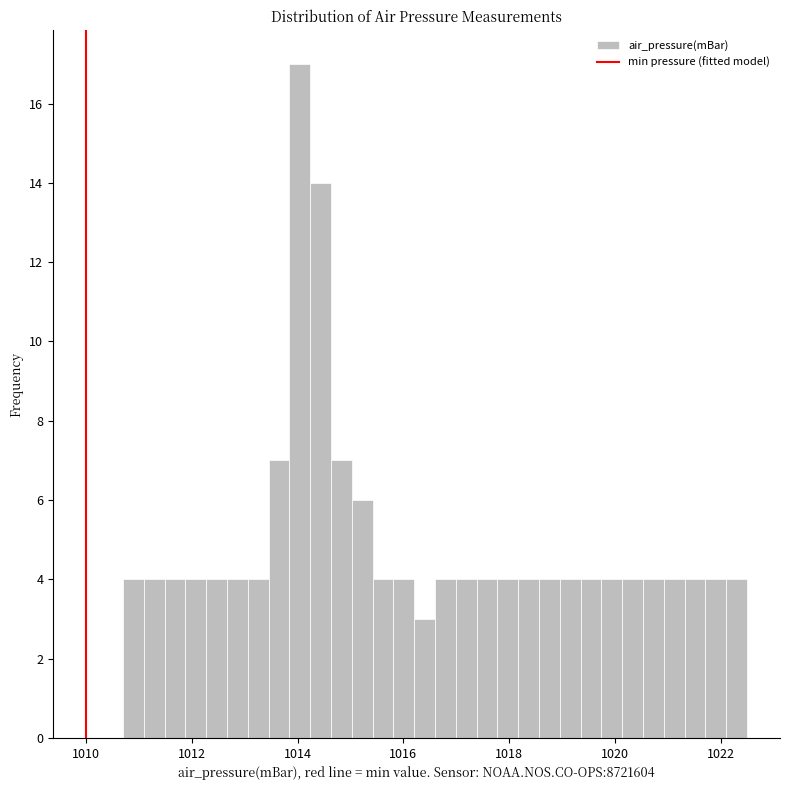

Around what value on the x-axis is the tallest bar? Give the approximate position of its centre, as read against the axis.

1014.0